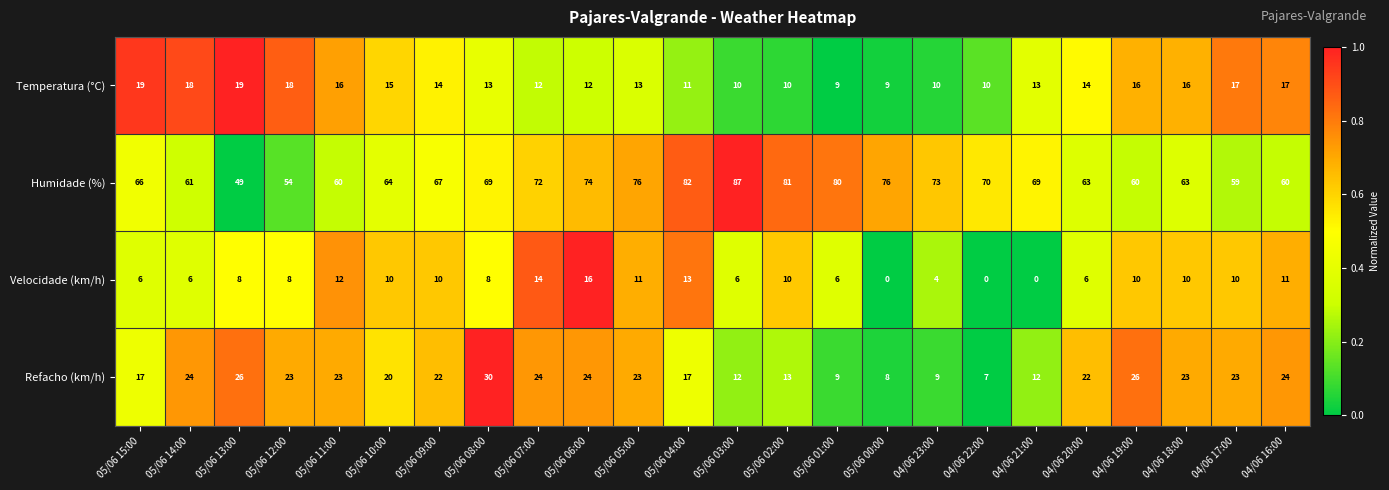

The value of Velocidade (km/h) at 05/06 00:00 is 0. True or false?

True